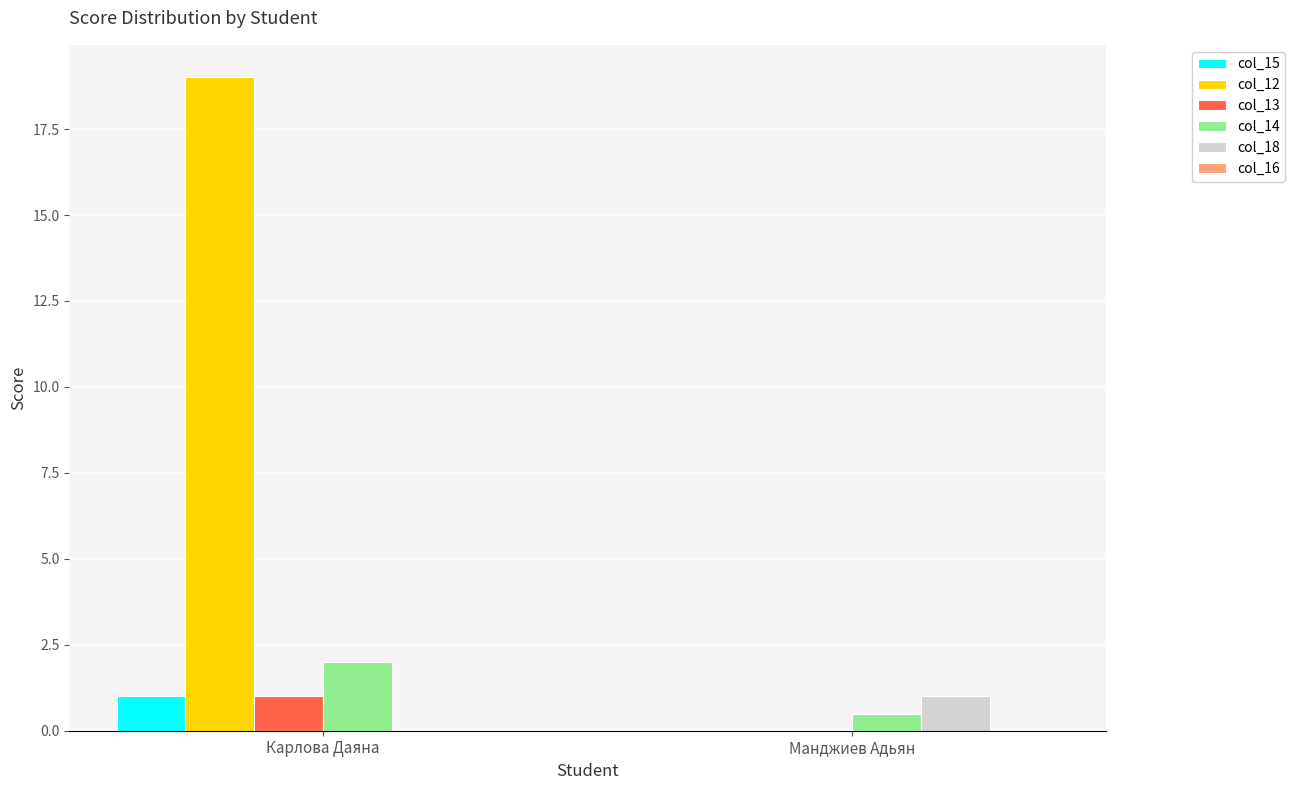

What is the maximum value shown in the chart?

19.0